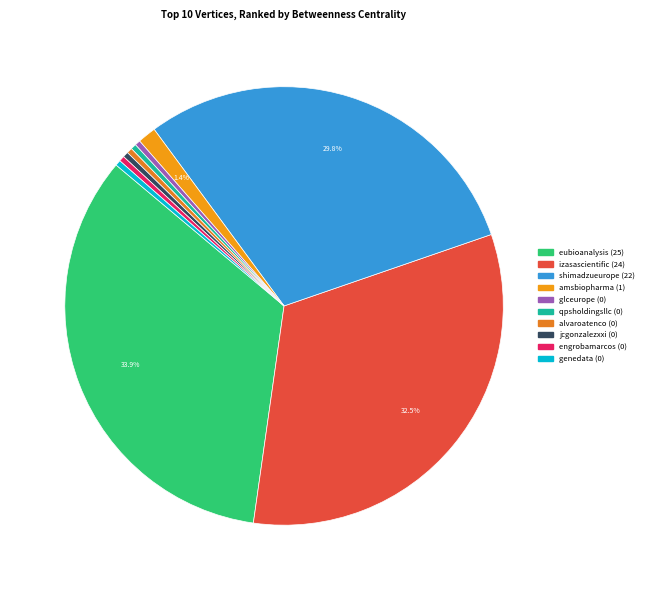

Which slice is the largest?

eubioanalysis